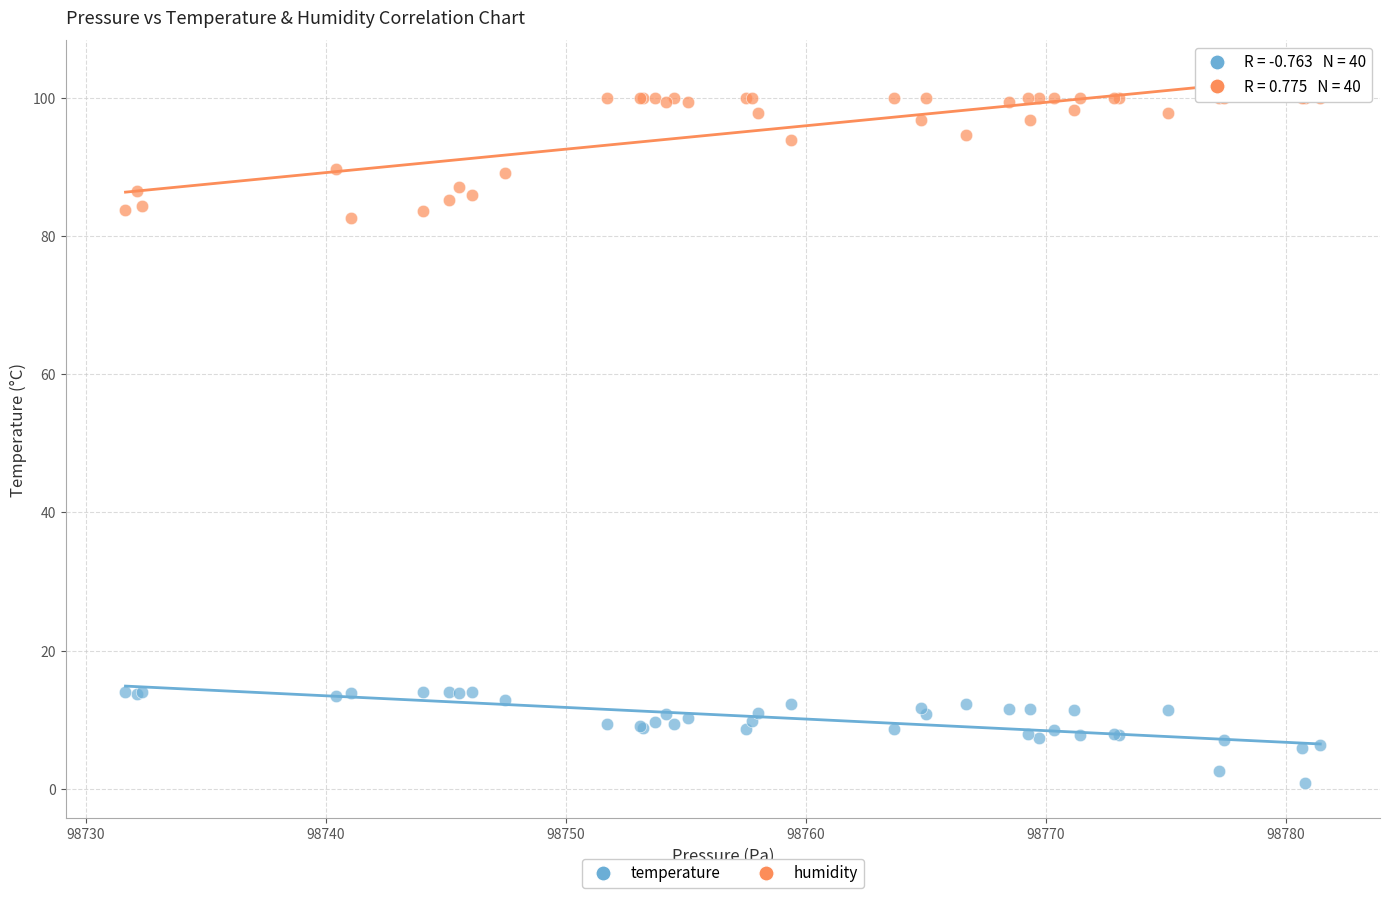

What is the X range (max minus min) for the scatter plot?

49.8